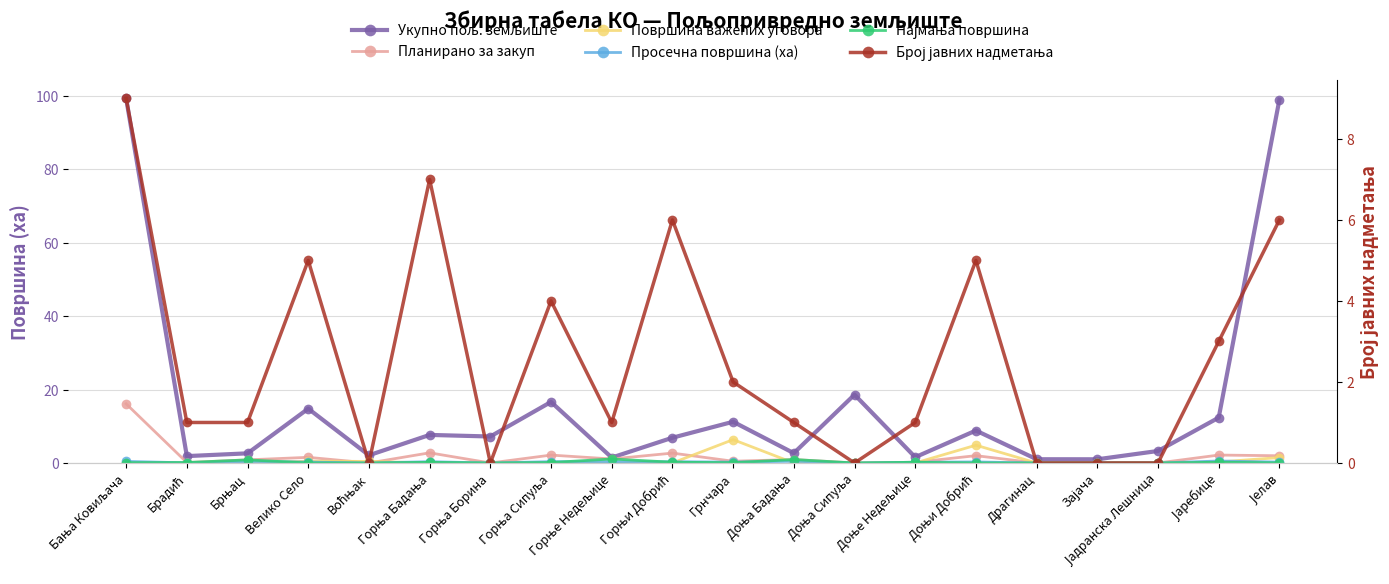

Reading right to left, extract all data points from this chart.

Укупно пољ. земљиште: Јелав=98.9	Јаребице=12.3	Јадранска Лешница=3.3	Зајача=1.0	Драгинац=1.0	Доњи Добрић=8.8	Доње Недељице=1.6	Доња Сипуља=18.6	Доња Бадања=2.7	Грнчара=11.2	Горњи Добрић=6.9	Горње Недељице=1.5	Горња Сипуља=16.6	Горња Борина=7.2	Горња Бадања=7.6	Воћњак=2.1	Велико Село=14.8	Брњац=2.6	Брадић=1.9	Бања Ковиљача=99.3
Планирано за закуп: Јелав=2.0	Јаребице=2.2	Јадранска Лешница=0.0	Зајача=0.0	Драгинац=0.0	Доњи Добрић=2.0	Доње Недељице=0.2	Доња Сипуља=0.0	Доња Бадања=0.9	Грнчара=0.5	Горњи Добрић=2.7	Горње Недељице=1.1	Горња Сипуља=2.2	Горња Борина=0.0	Горња Бадања=2.8	Воћњак=0.0	Велико Село=1.5	Брњац=0.8	Брадић=0.1	Бања Ковиљача=16.1
Површина важећих уговора: Јелав=1.5	Јаребице=0.3	Јадранска Лешница=0.0	Зајача=0.0	Драгинац=0.0	Доњи Добрић=4.8	Доње Недељице=0.0	Доња Сипуља=0.0	Доња Бадања=0.0	Грнчара=6.4	Горњи Добрић=0.0	Горње Недељице=0.0	Горња Сипуља=0.0	Горња Борина=0.0	Горња Бадања=0.0	Воћњак=0.4	Велико Село=0.5	Брњац=0.0	Брадић=0.0	Бања Ковиљача=0.0
Просечна површина (ха): Јелав=0.2	Јаребице=0.5	Јадранска Лешница=0.0	Зајача=0.0	Драгинац=0.0	Доњи Добрић=0.3	Доње Недељице=0.2	Доња Сипуља=0.0	Доња Бадања=0.5	Грнчара=0.2	Горњи Добрић=0.3	Горње Недељице=0.4	Горња Сипуља=0.4	Горња Борина=0.0	Горња Бадања=0.3	Воћњак=0.0	Велико Село=0.3	Брњац=0.4	Брадић=0.0	Бања Ковиљача=0.4
Најмања површина: Јелав=0.0	Јаребице=0.2	Јадранска Лешница=0.0	Зајача=0.0	Драгинац=0.0	Доњи Добрић=0.0	Доње Недељице=0.2	Доња Сипуља=0.0	Доња Бадања=0.9	Грнчара=0.1	Горњи Добрић=0.2	Горње Недељице=1.1	Горња Сипуља=0.1	Горња Борина=0.0	Горња Бадања=0.2	Воћњак=0.0	Велико Село=0.0	Брњац=0.8	Брадић=0.1	Бања Ковиљача=0.1
Број јавних надметања: Јелав=6.0	Јаребице=3.0	Јадранска Лешница=0.0	Зајача=0.0	Драгинац=0.0	Доњи Добрић=5.0	Доње Недељице=1.0	Доња Сипуља=0.0	Доња Бадања=1.0	Грнчара=2.0	Горњи Добрић=6.0	Горње Недељице=1.0	Горња Сипуља=4.0	Горња Борина=0.0	Горња Бадања=7.0	Воћњак=0.0	Велико Село=5.0	Брњац=1.0	Брадић=1.0	Бања Ковиљача=9.0